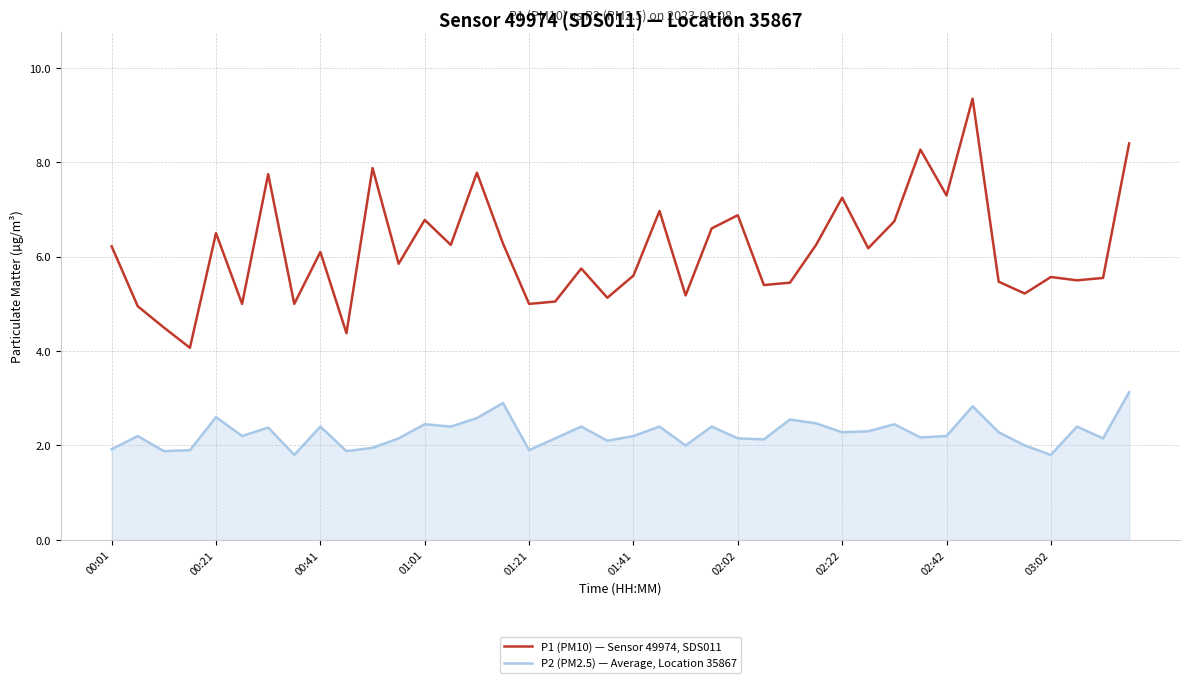

True or false: P2 (PM2.5) — Average, Location 35867 and P1 (PM10) — Sensor 49974, SDS011 cross at least once.

False